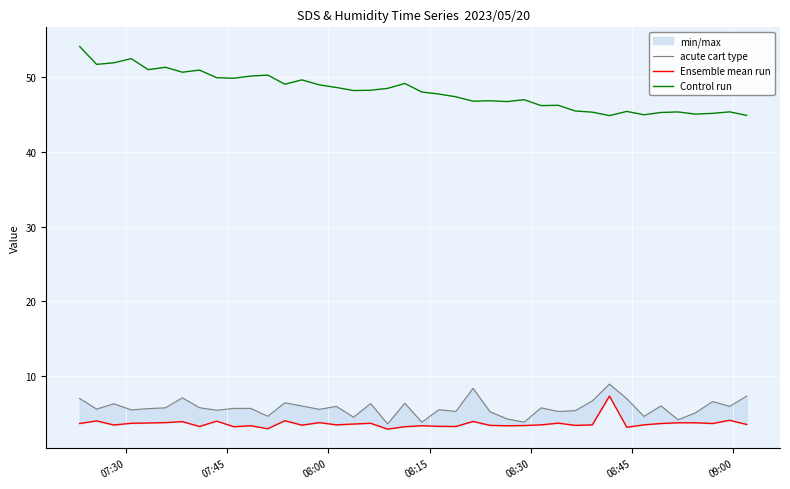

What are all the series names shown in the legend?

acute cart type, Ensemble mean run, Control run